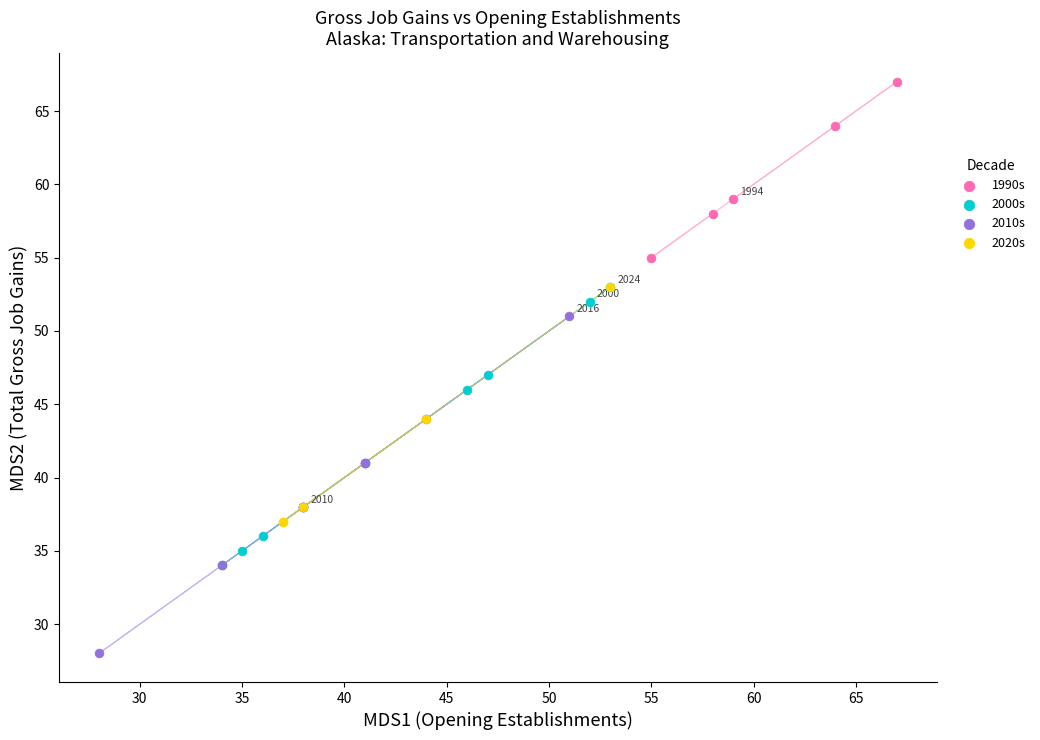

Which series contains the lowest Y value?

2010s